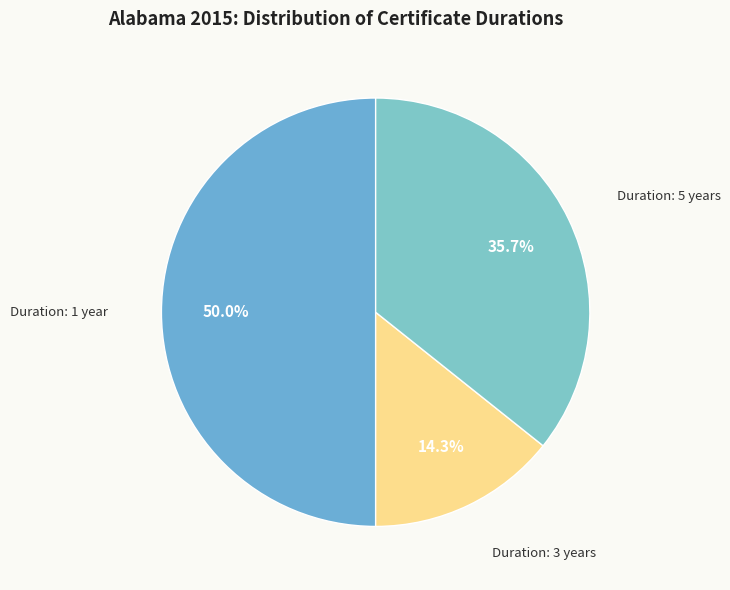

Does Duration: 5 years represent more than half of the total?

No